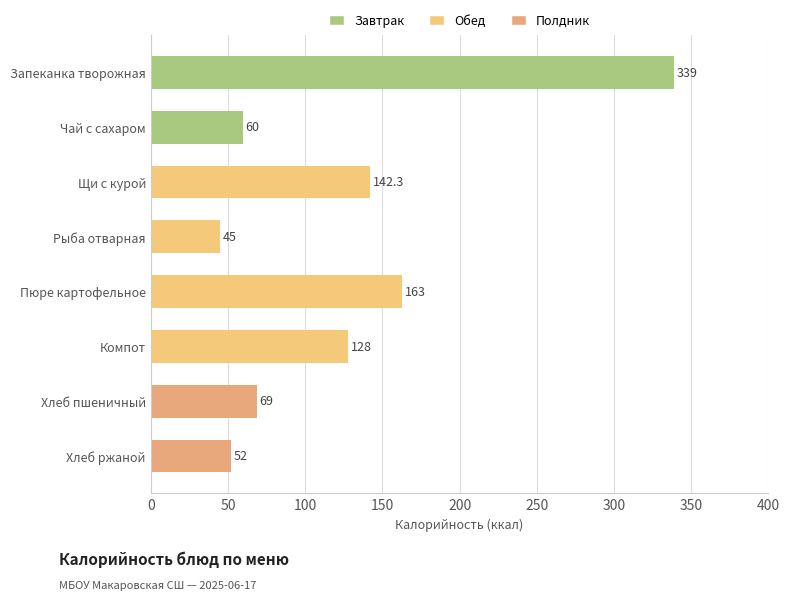

Does the chart contain stacked bars?

No